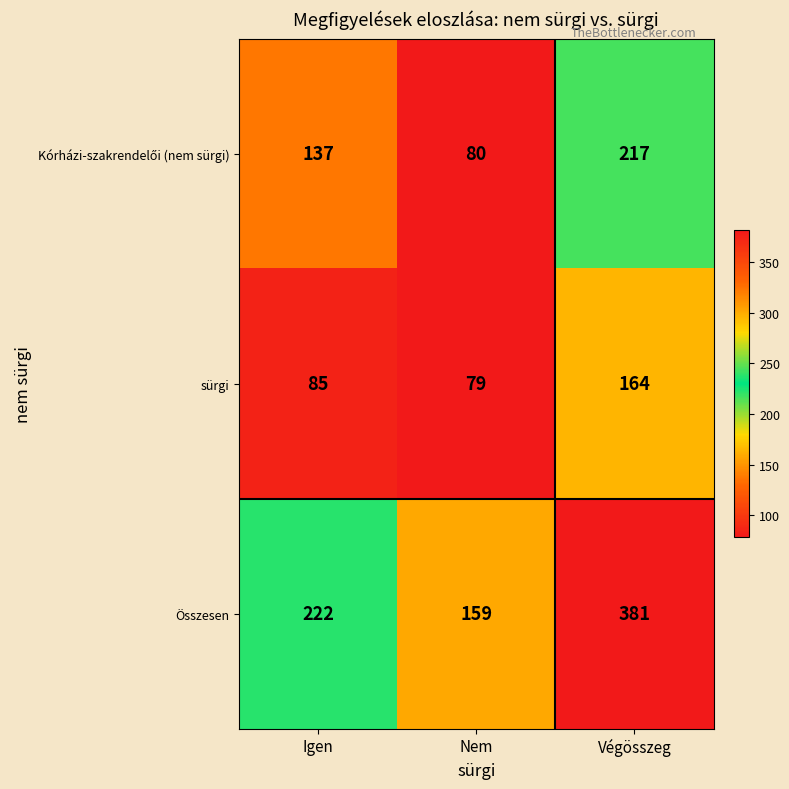

What is the average value of the Összesen series?

254